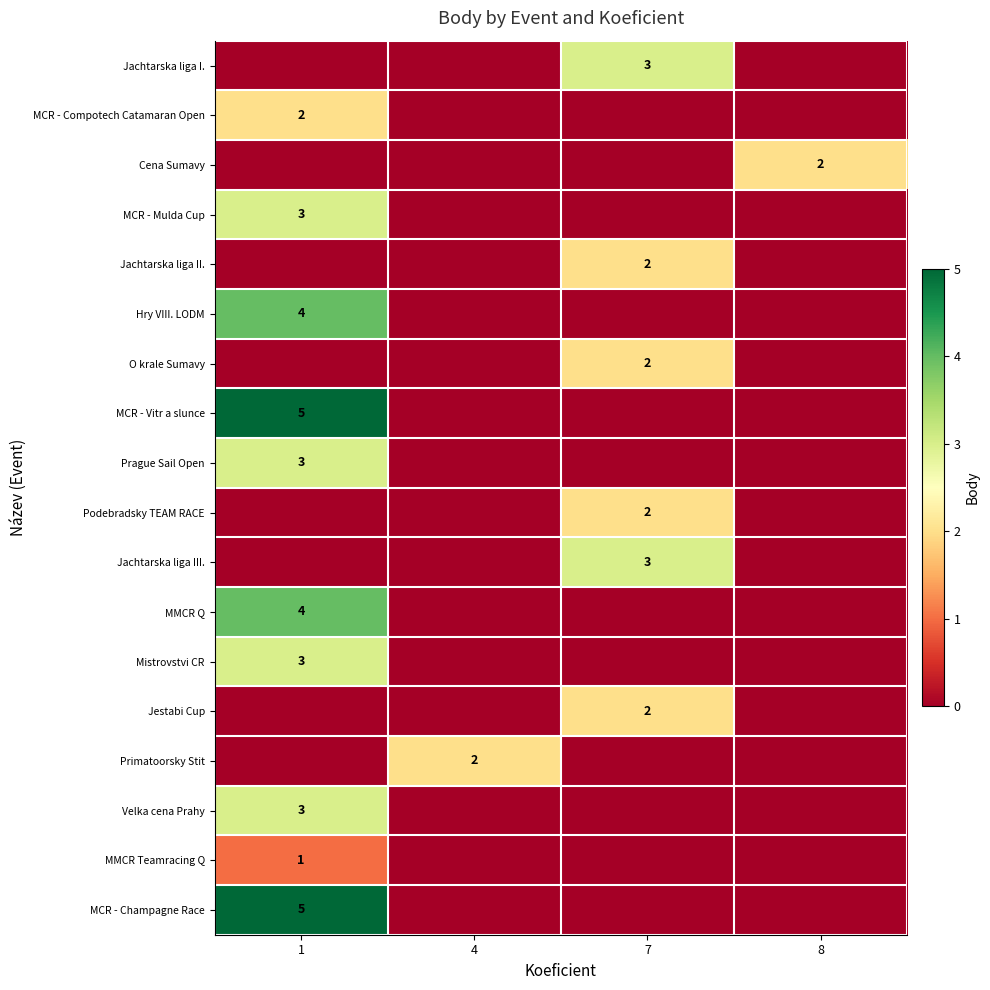

What is the total value across all series at 8?

2